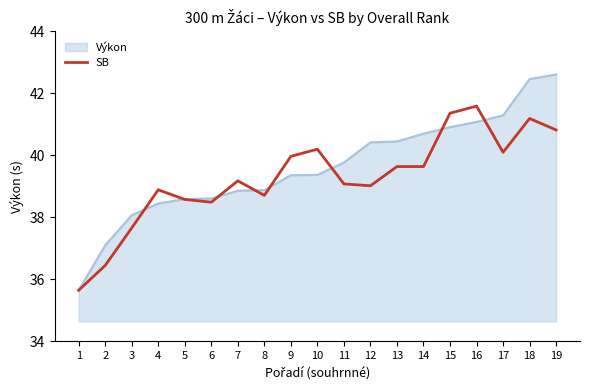

At 12, list the series in order from smallest to largest.

SB, Výkon